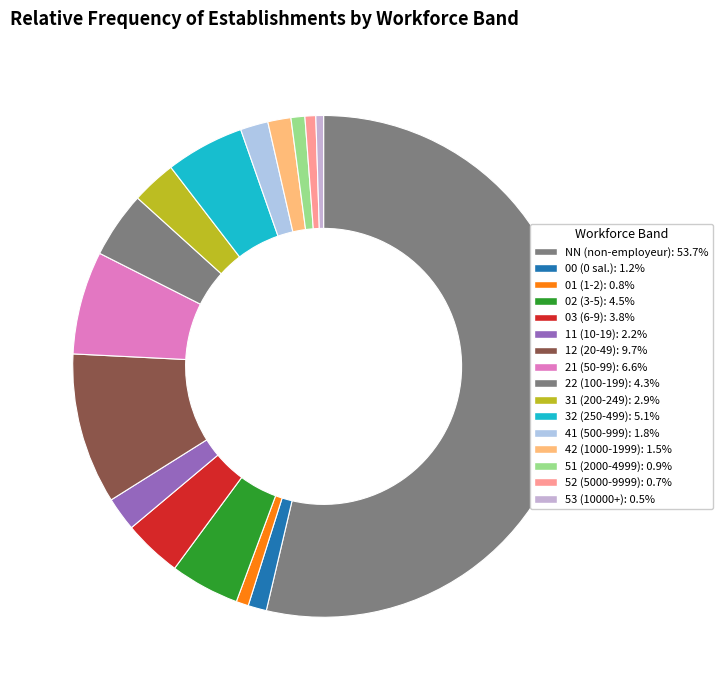

Which category has the biggest portion of the pie?

NN